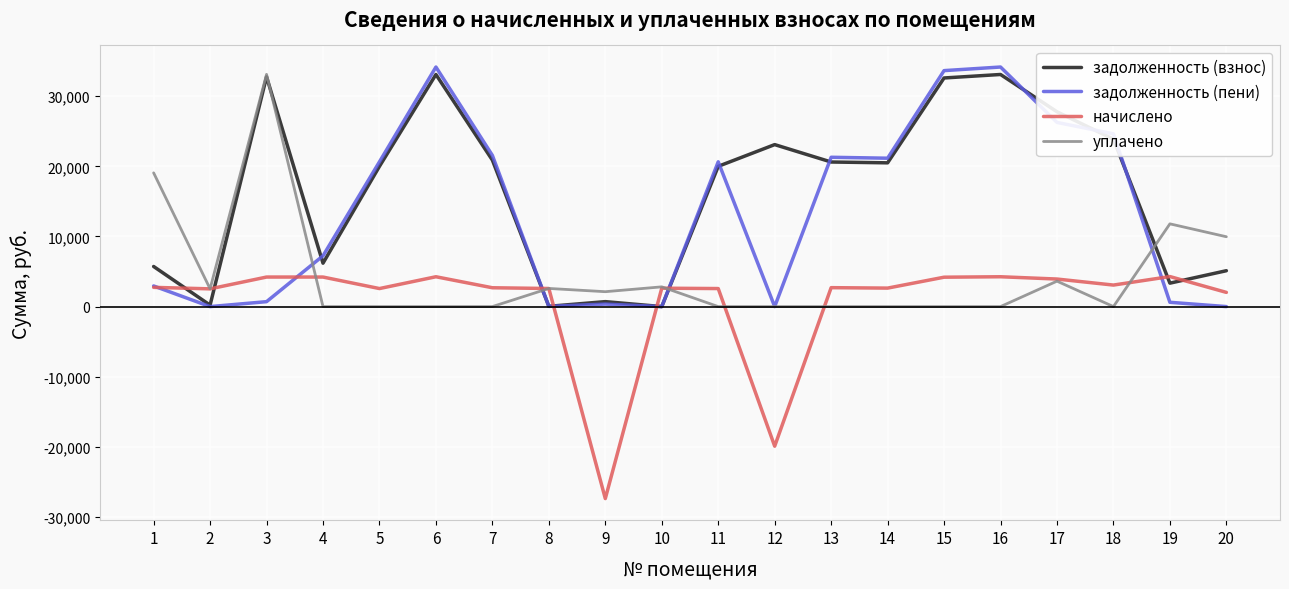

What is the difference between the maximum and minimum values in the начислено series?

31664.9